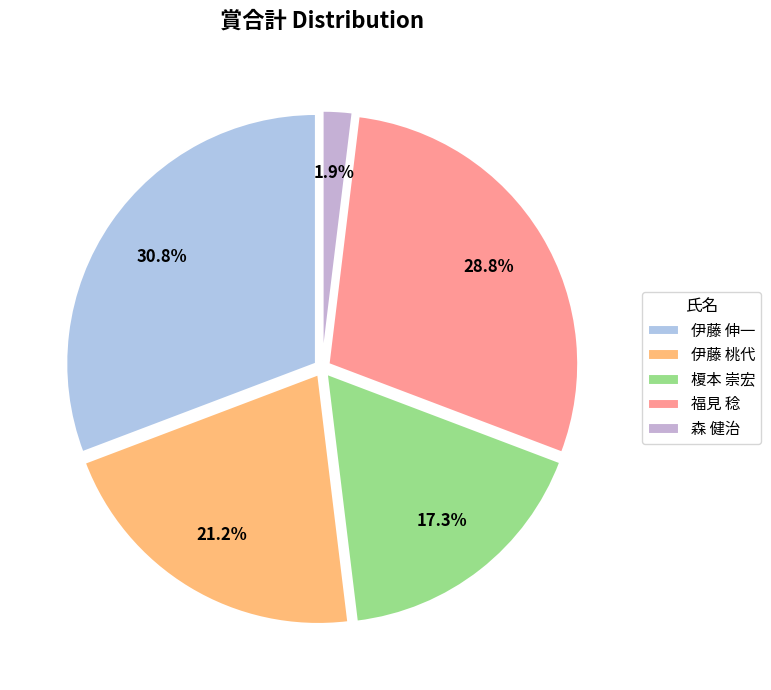

Which slice is the largest?

伊藤 伸一